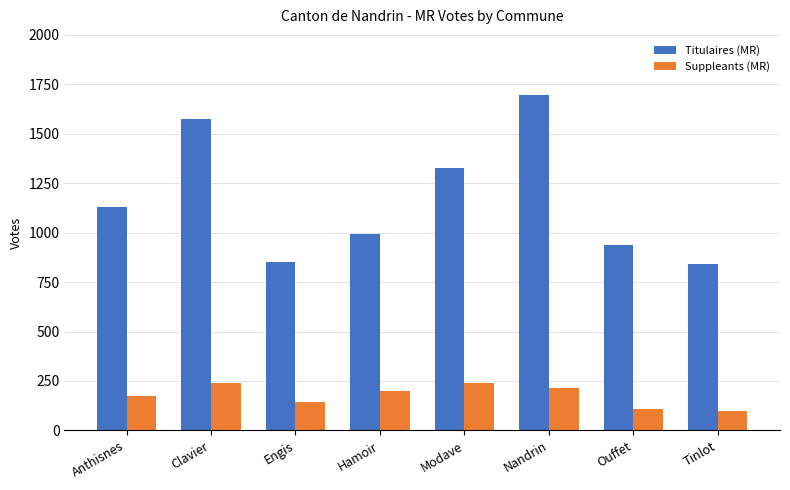

Does the chart contain stacked bars?

No